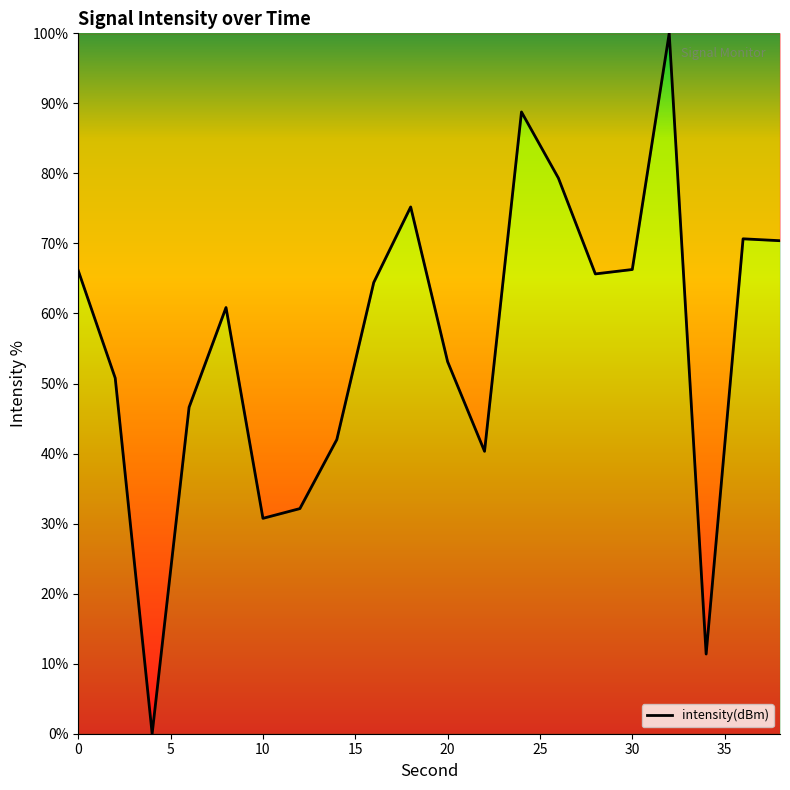

What is the difference between the maximum and minimum values?

100.0